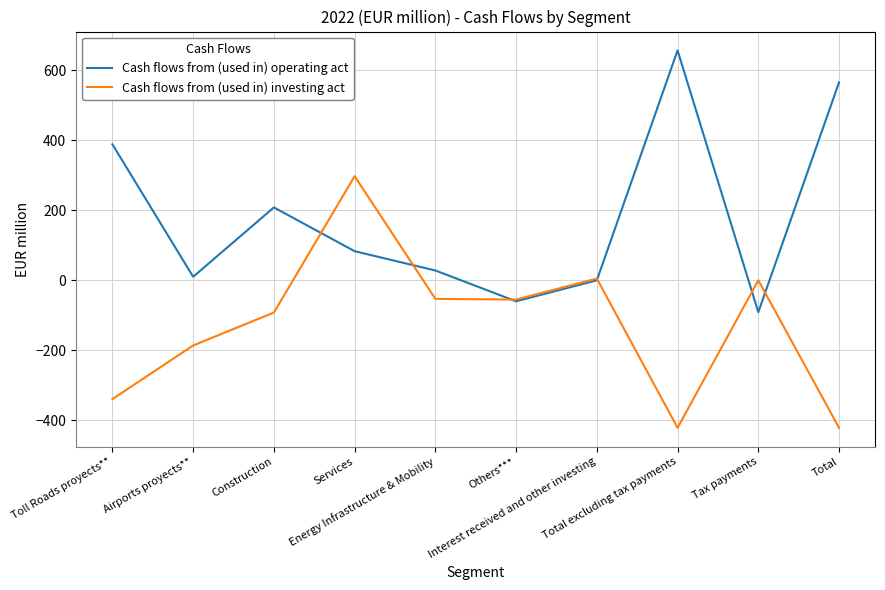

What is the minimum value for Cash flows from (used in) operating act?

-91